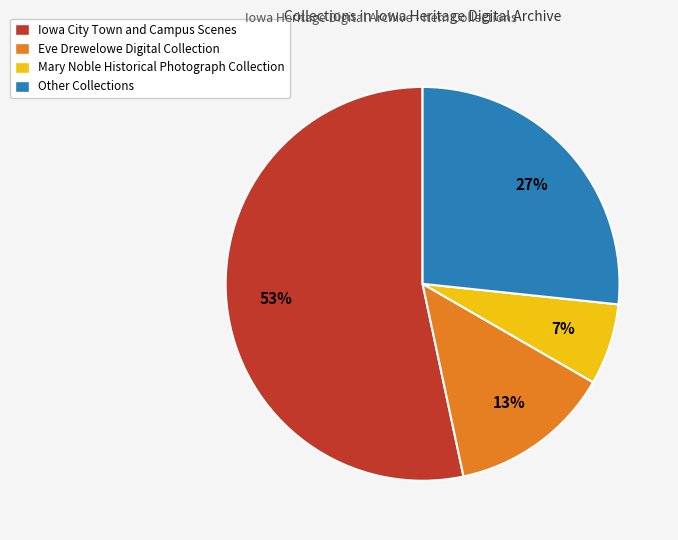

To the nearest percent, what is the average slice percentage?

25%